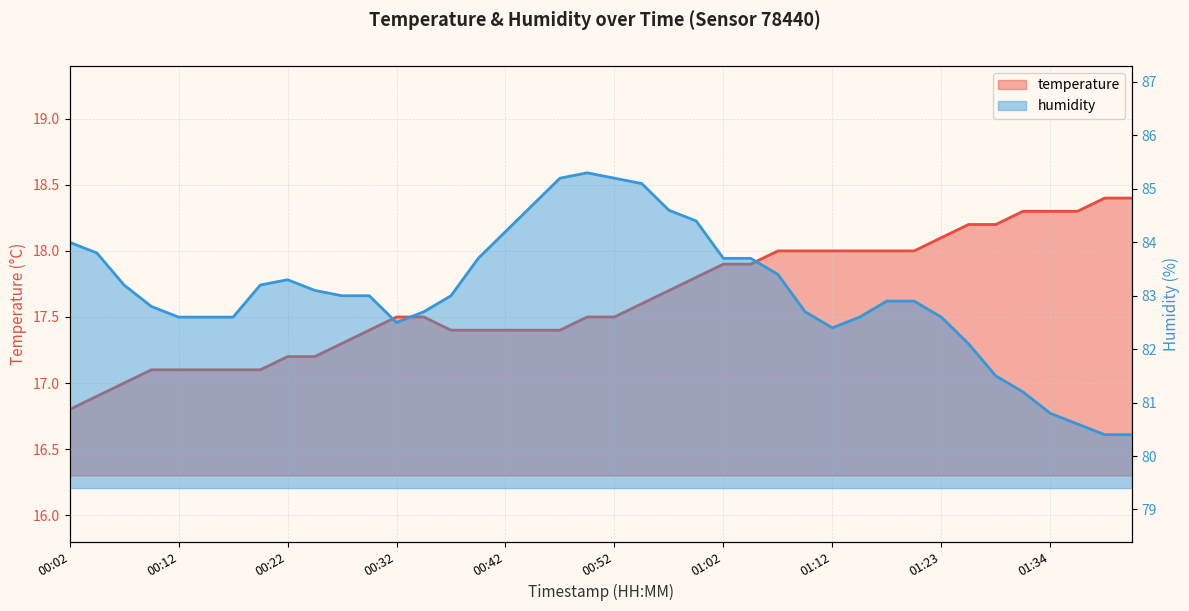

Is it true that humidity equals 83.4 at 26?

True